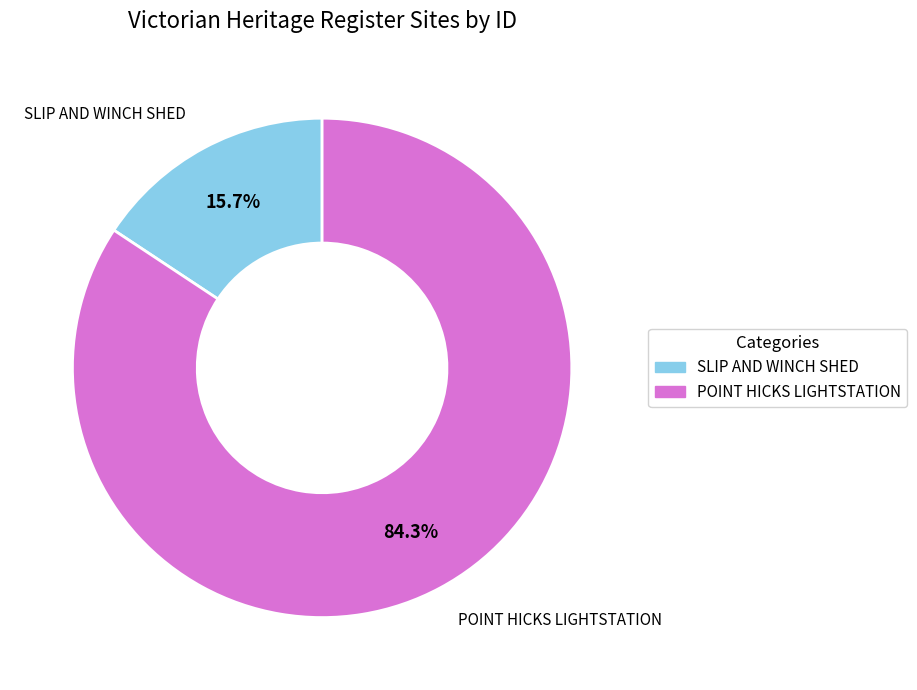

To the nearest percent, what percentage of the pie is POINT HICKS LIGHTSTATION?

84%